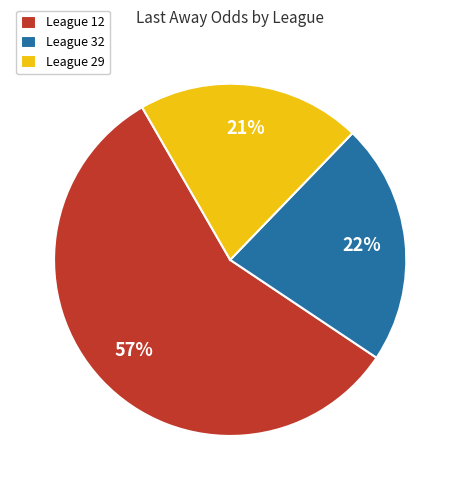

Which slice is the largest?

League 12